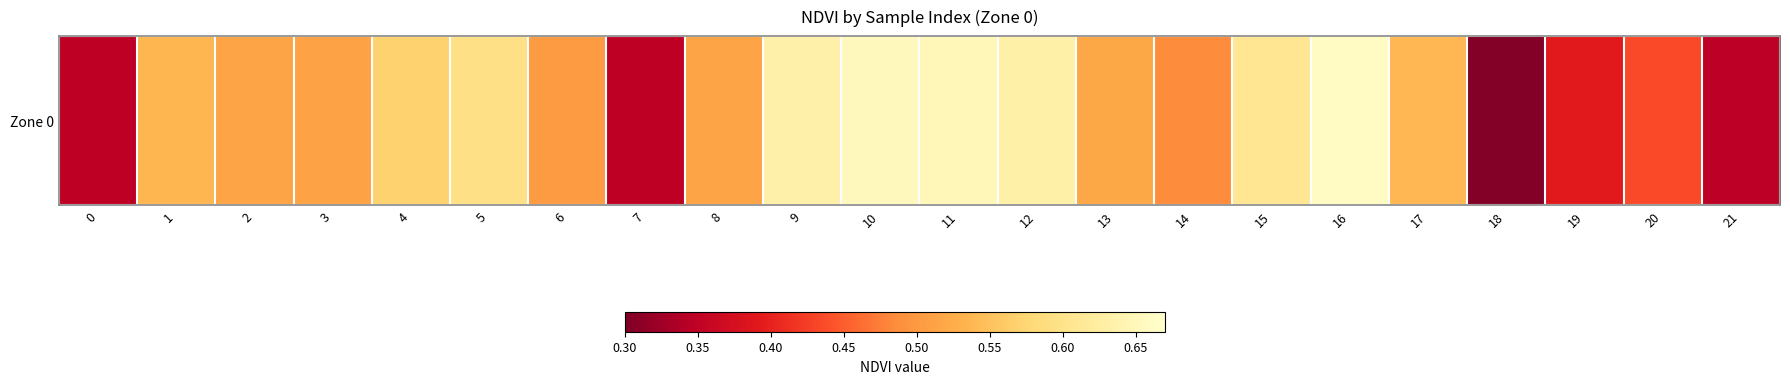

How many categories are shown in the chart?

22